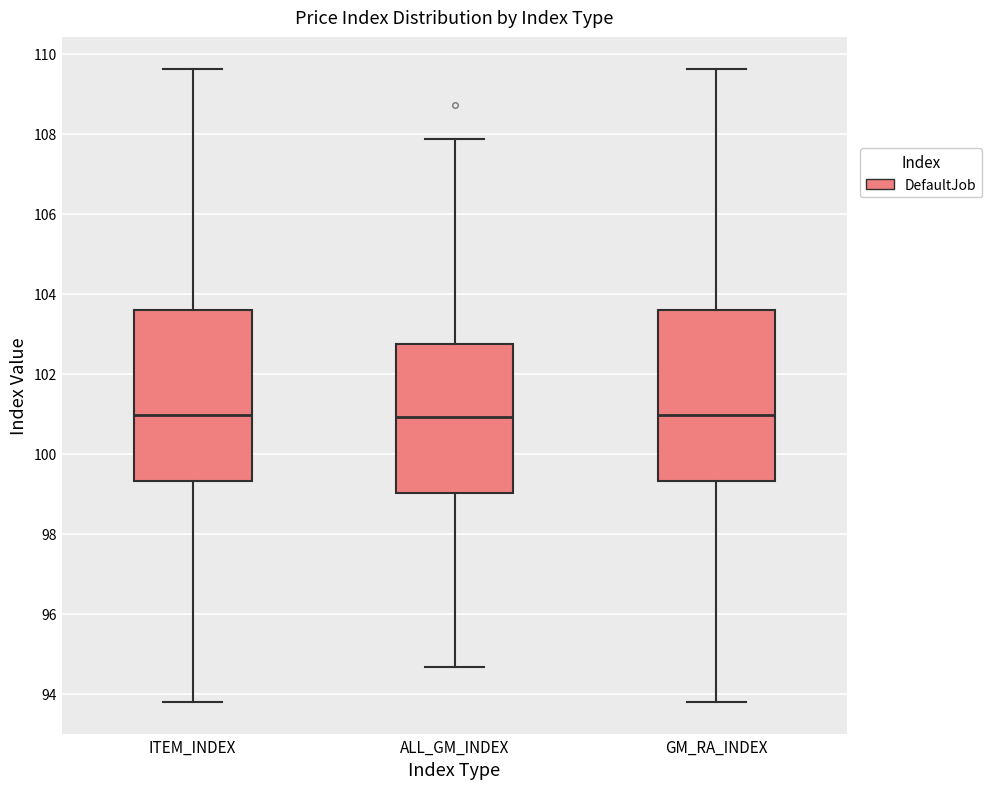

Reading left to right, read every box against the y-axis: the position of its median line, the range the box covers, and the ends of its whiskers. The values are not printed on the chart, so give them approximately, as read against the axis.

ITEM_INDEX: median 101.0, box 99.4 to 103.6, whiskers 93.8 to 109.6
ALL_GM_INDEX: median 101.0, box 99.0 to 102.8, whiskers 94.6 to 107.8
GM_RA_INDEX: median 101.0, box 99.4 to 103.6, whiskers 93.8 to 109.6